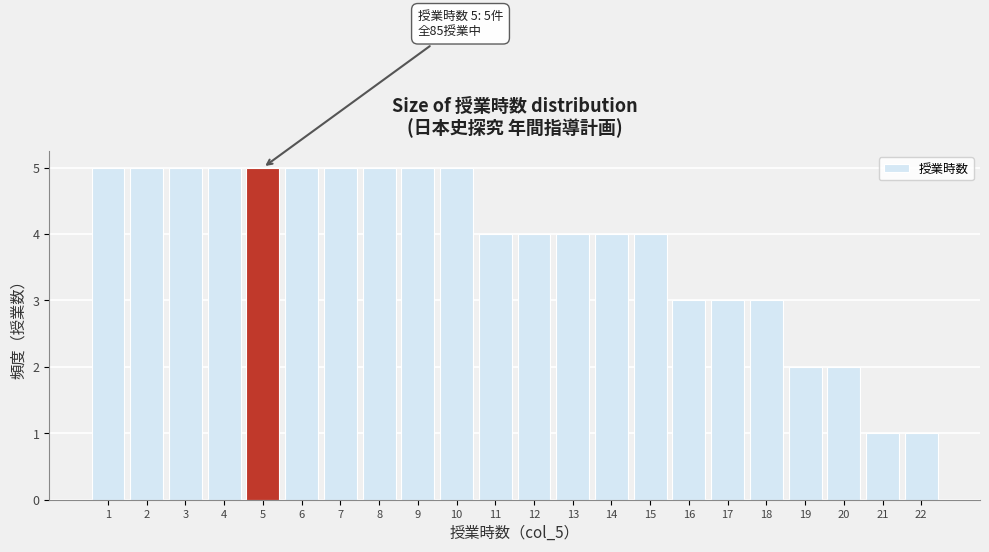

Reading left to right, what are all the values shown in this chart?

1=5	2=5	3=5	4=5	5=5	6=5	7=5	8=5	9=5	10=5	11=4	12=4	13=4	14=4	15=4	16=3	17=3	18=3	19=2	20=2	21=1	22=1